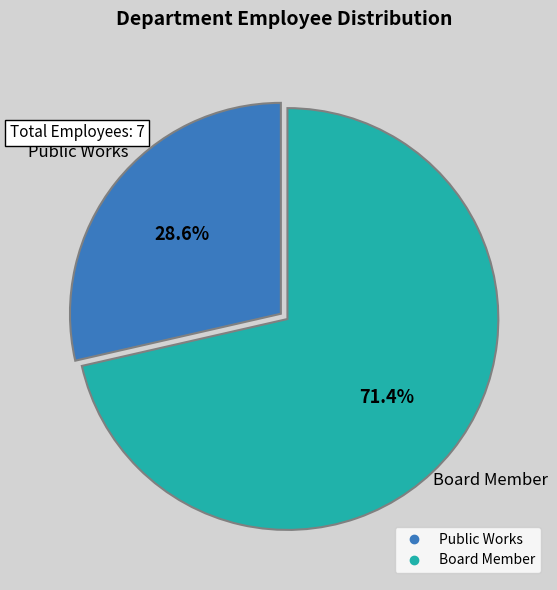

To the nearest percent, what is the combined percentage of Public Works and Board Member?

100%